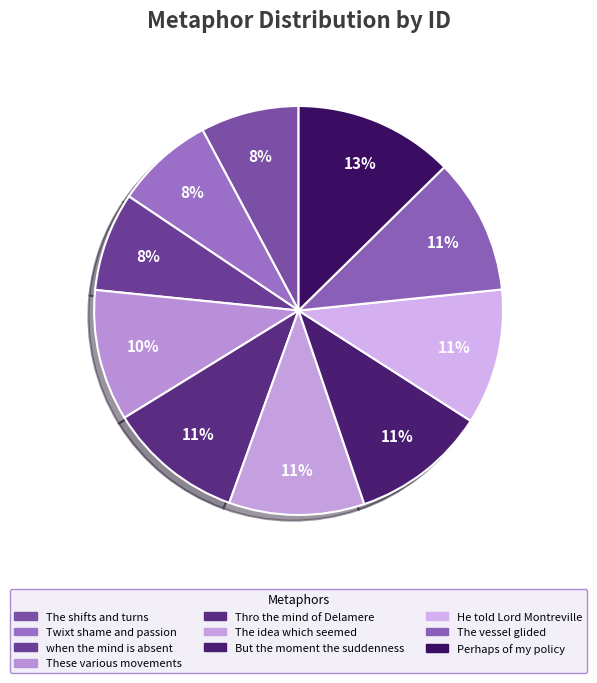

To the nearest percent, what percentage of the pie is He told Lord Montreville?

11%